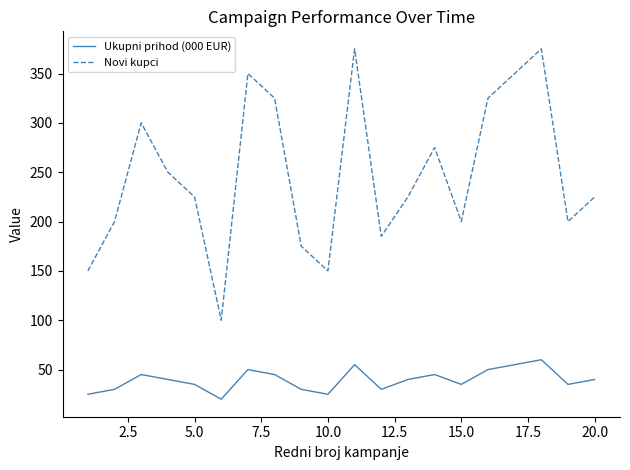

True or false: Ukupni prihod (000 EUR) and Novi kupci cross at least once.

False